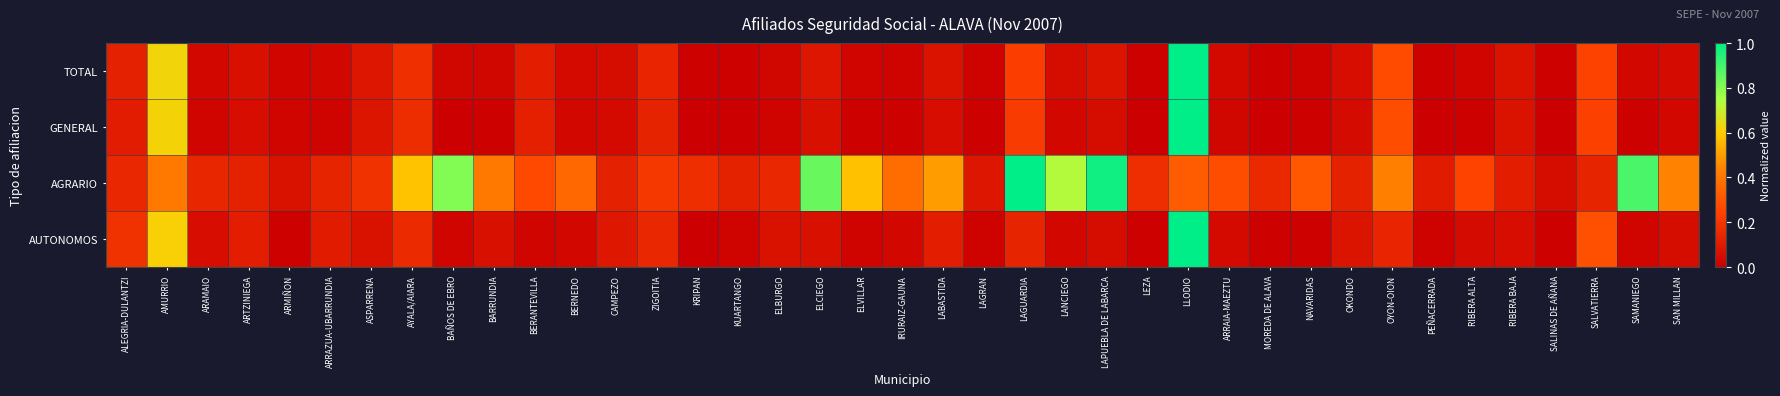

At PEÑACERRADA, list the series in order from largest to smallest.

AGRARIO, AUTONOMOS, TOTAL, GENERAL